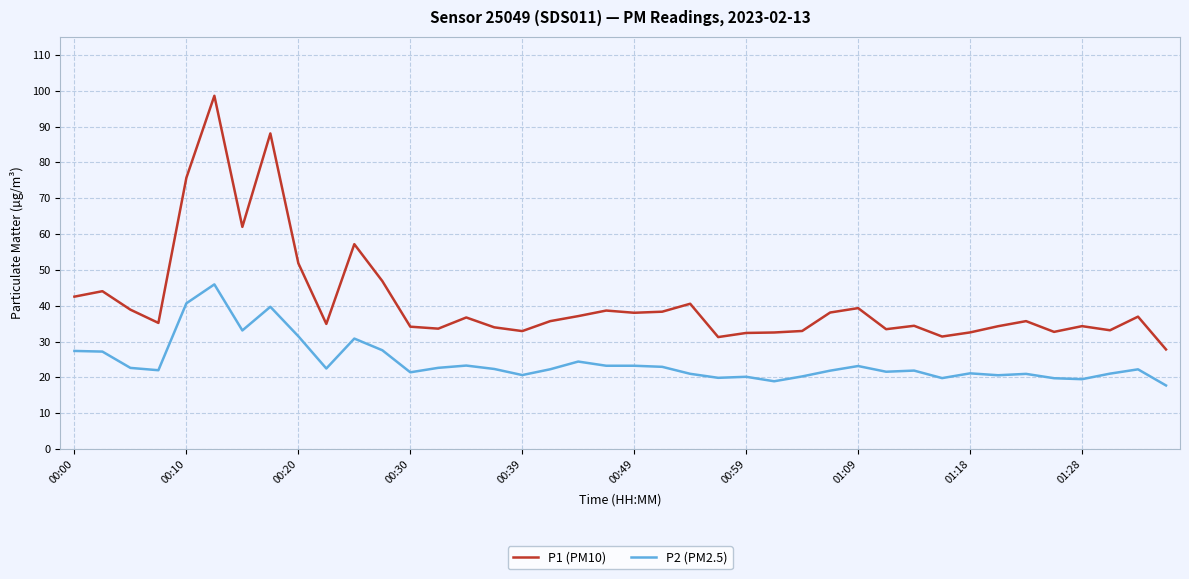

Rank the series by their maximum value, from highest to lowest.

P1 (PM10), P2 (PM2.5)